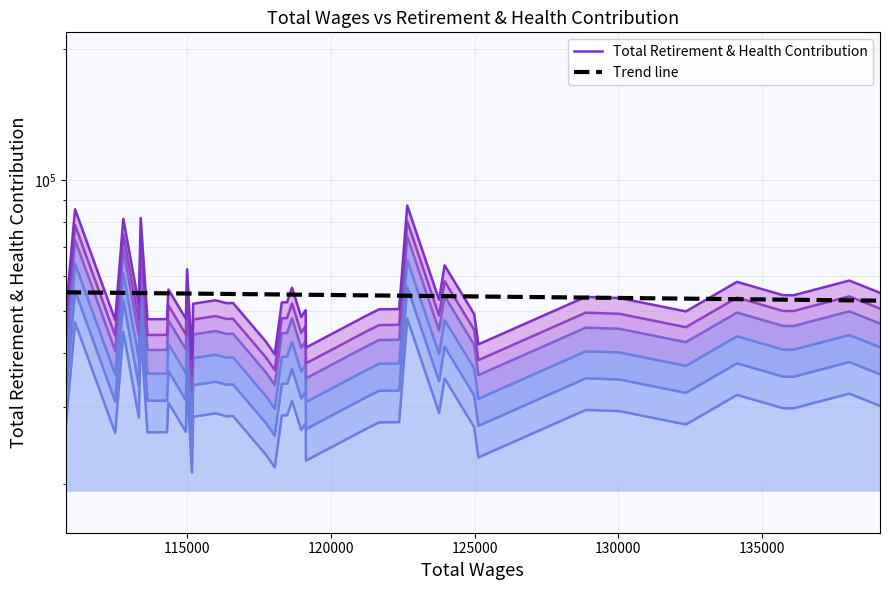

Is the value of Total Retirement & Health Contribution at 14 greater than the value of Trend line at 29?

No